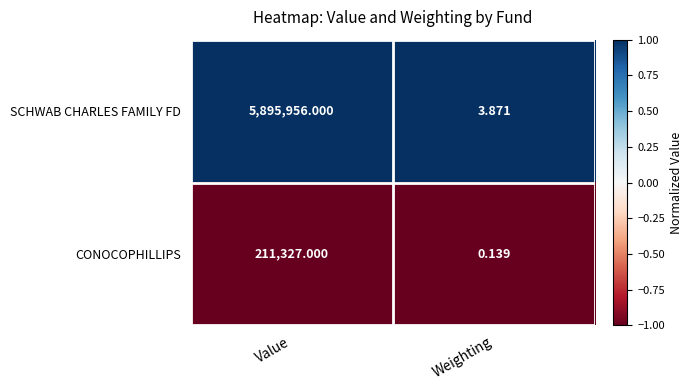

Rank the series at Value from highest to lowest value.

SCHWAB CHARLES FAMILY FD, CONOCOPHILLIPS